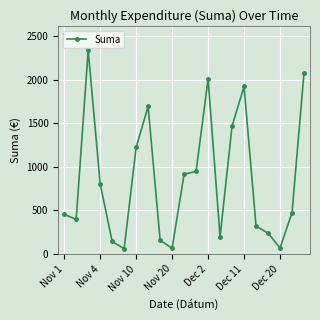

What is the value of the 12th point from the left?

946.3